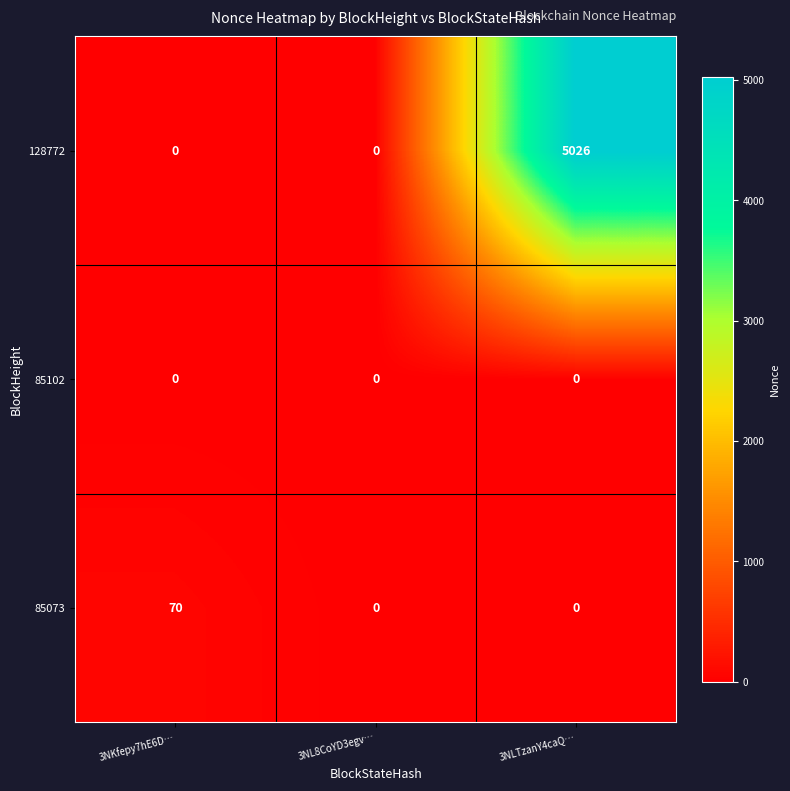

What is the maximum value shown in the chart?

5026